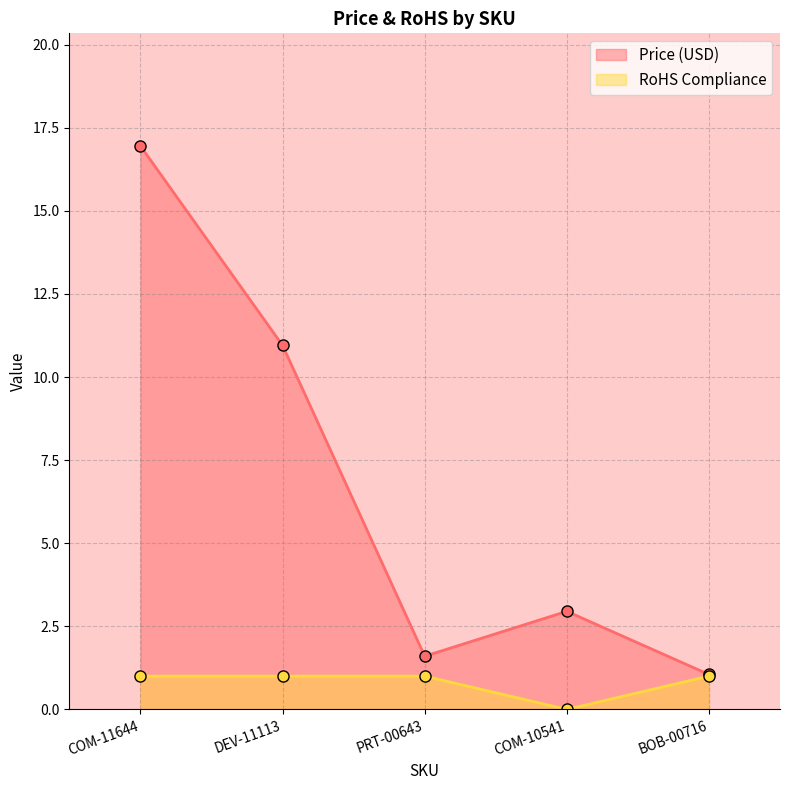

What value does the Price (USD) series have at PRT-00643?

1.6